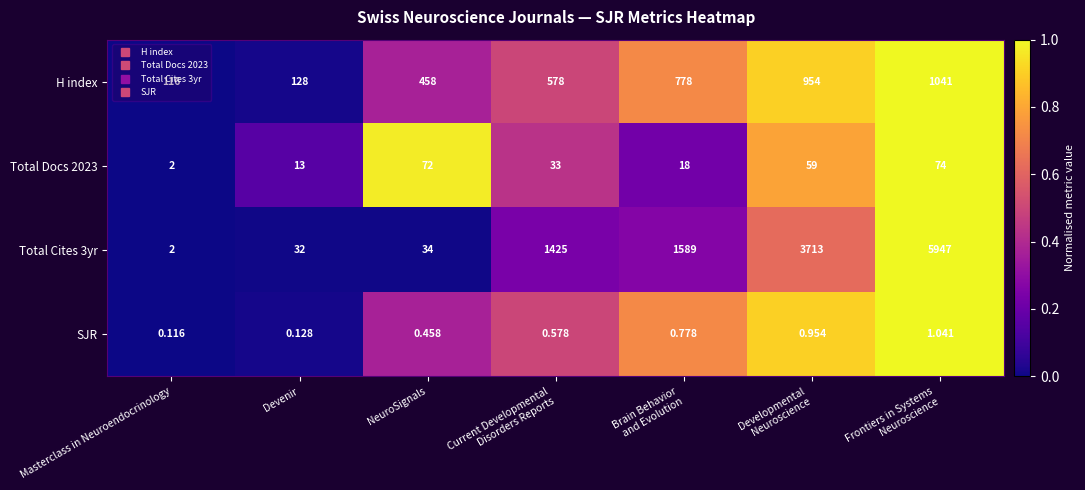

Rank the series at Devenir from lowest to highest value.

SJR, Total Docs 2023, Total Cites 3yr, H index